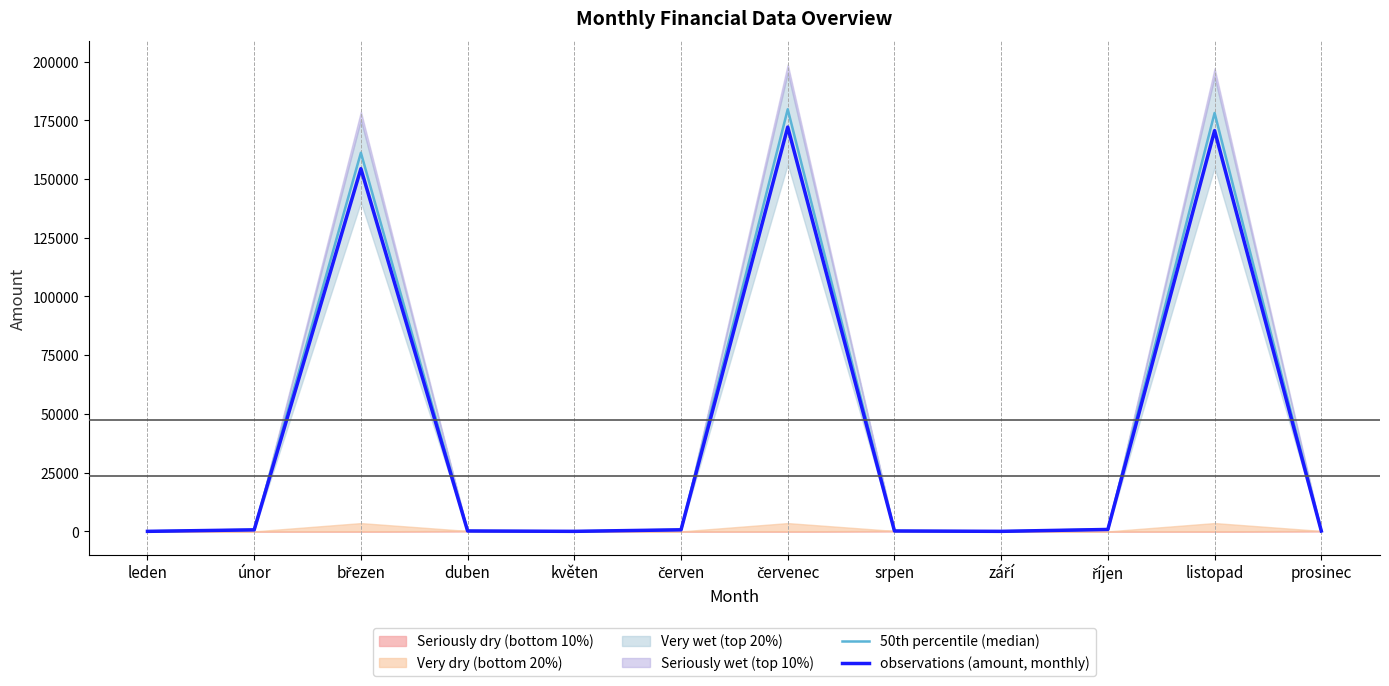

Which category has the highest value in the 50th percentile (median) series?

červenec